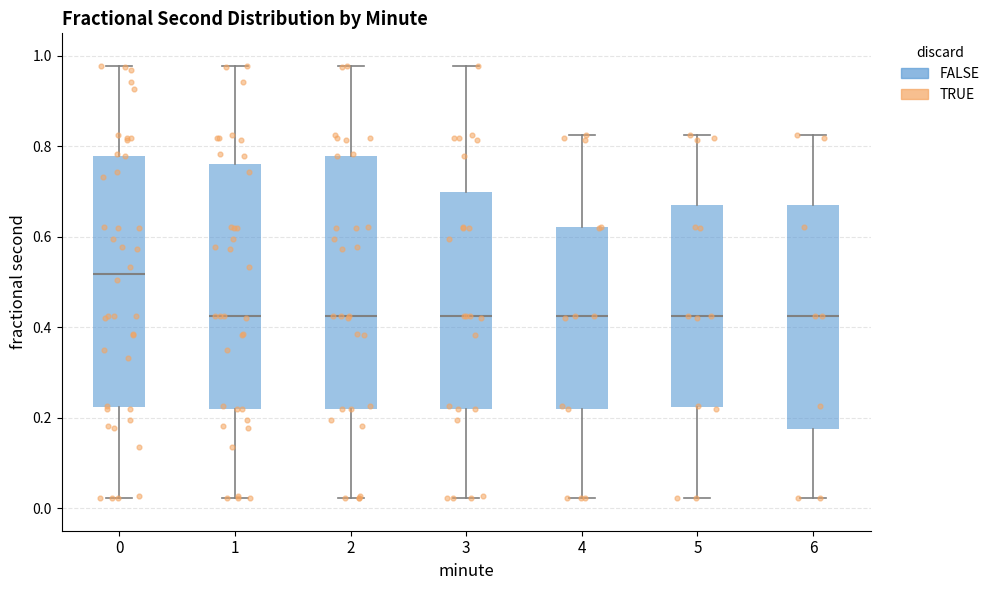

Reading left to right, read every box against the y-axis: the position of its median line, the range the box covers, and the ends of its whiskers. The values are not printed on the chart, so give them approximately, as read against the axis.

0: median 0.52, box 0.22 to 0.78, whiskers 0.02 to 0.98
1: median 0.42, box 0.22 to 0.76, whiskers 0.02 to 0.98
2: median 0.42, box 0.22 to 0.78, whiskers 0.02 to 0.98
3: median 0.42, box 0.22 to 0.70, whiskers 0.02 to 0.98
4: median 0.42, box 0.22 to 0.62, whiskers 0.02 to 0.82
5: median 0.42, box 0.22 to 0.66, whiskers 0.02 to 0.82
6: median 0.42, box 0.18 to 0.68, whiskers 0.02 to 0.82